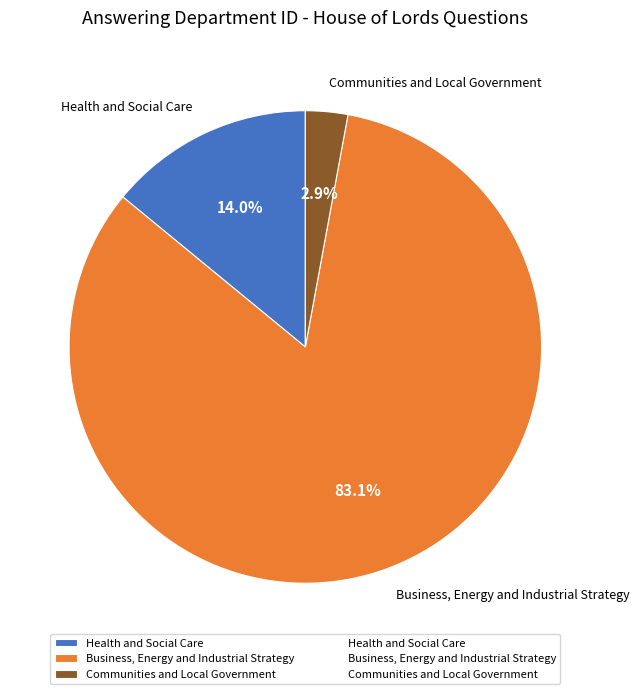

Do Health and Social Care and Business, Energy and Industrial Strategy together represent more than half of the pie?

Yes